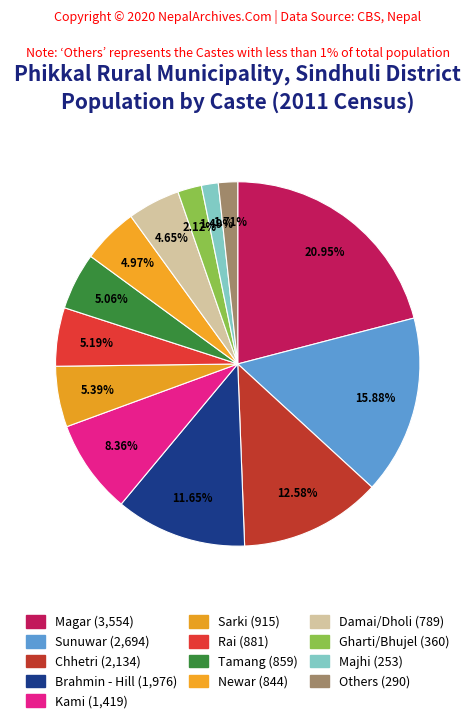

How many segments does this pie chart have?

13